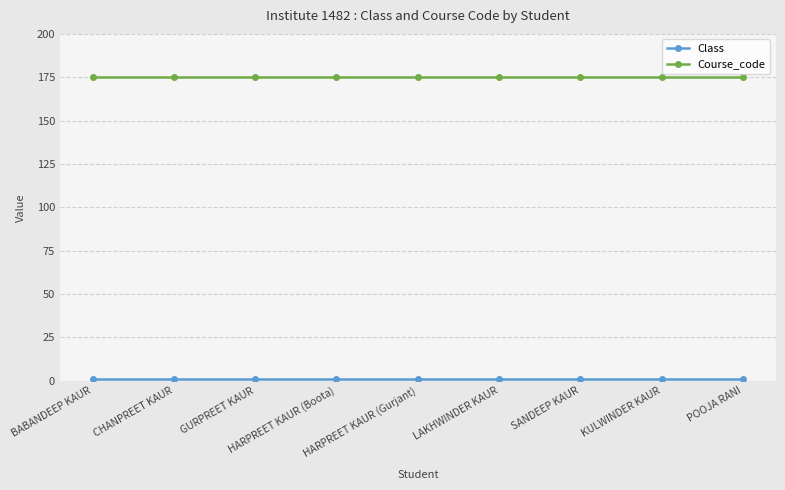

What is the spread (max minus min) of values at BABANDEEP KAUR?

174